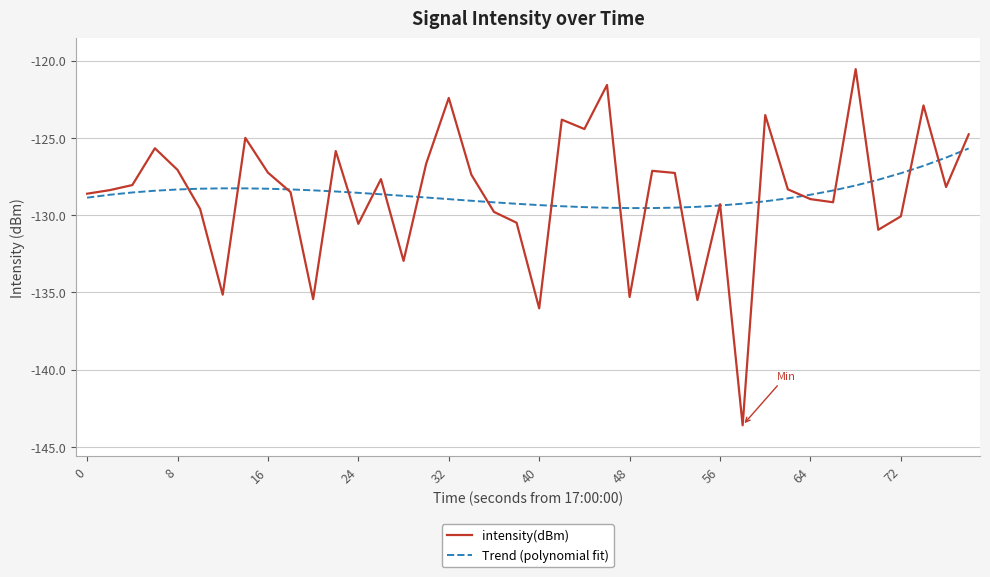

Which series has the widest spread of values?

intensity(dBm)